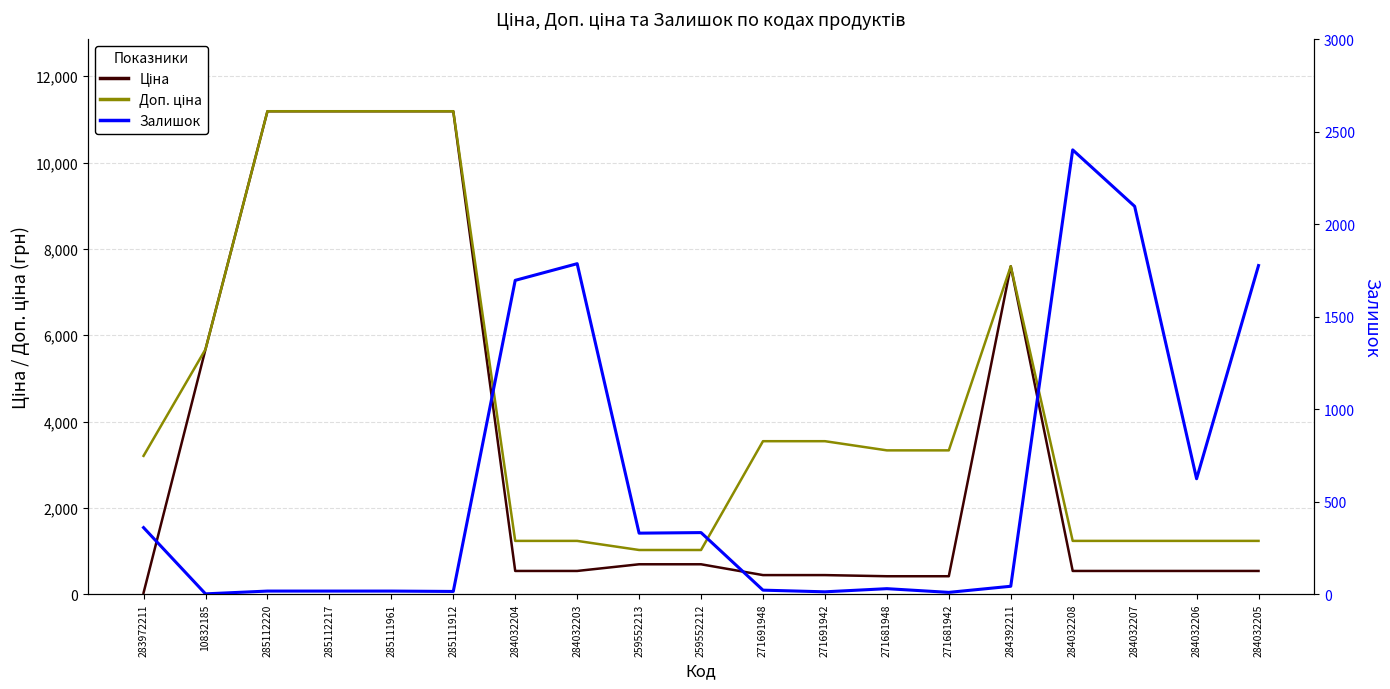

True or false: Ціна and Доп. ціна cross at least once.

False